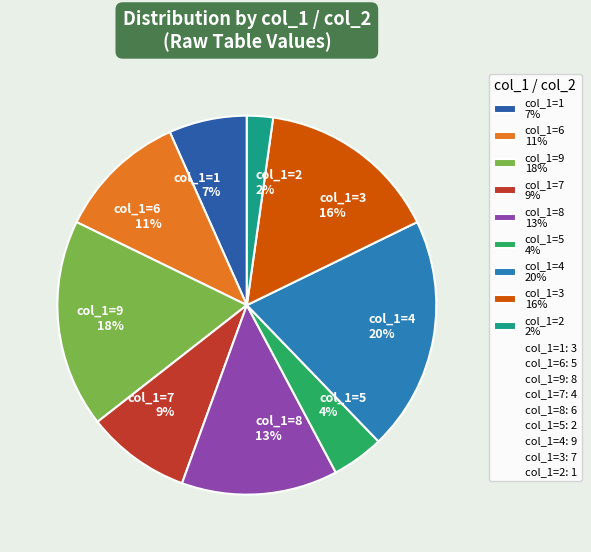

How many slices are in this pie chart?

9